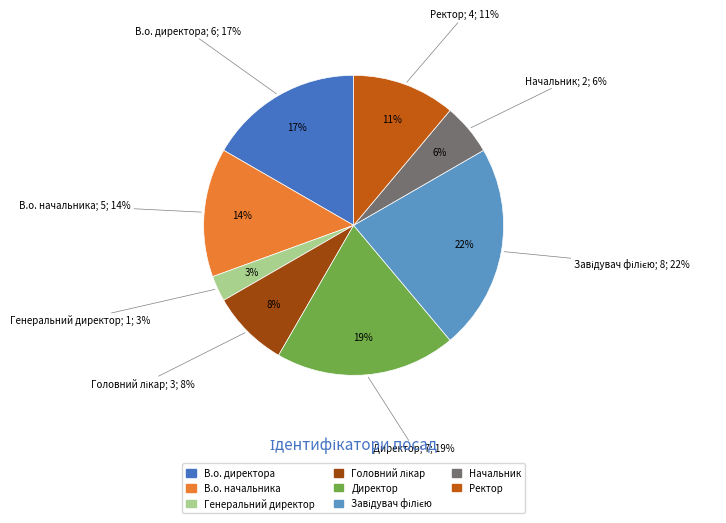

Count the number of slices in the pie.

8